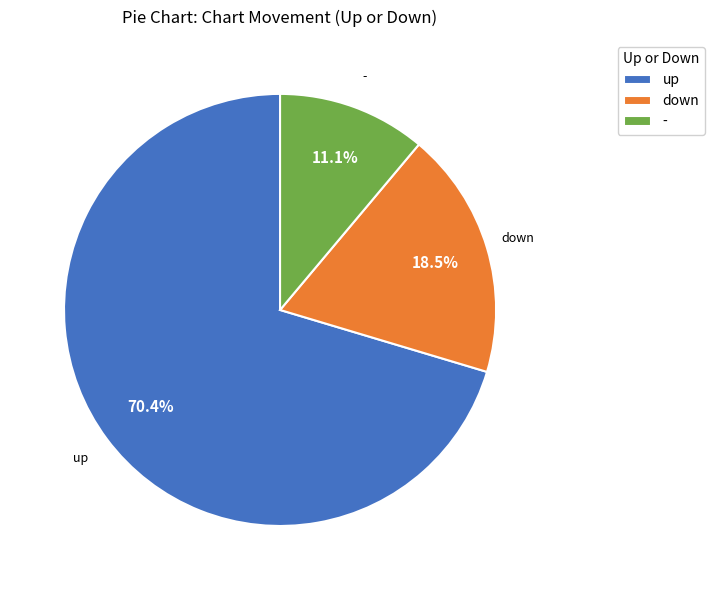

What is the smallest slice in the pie chart?

-